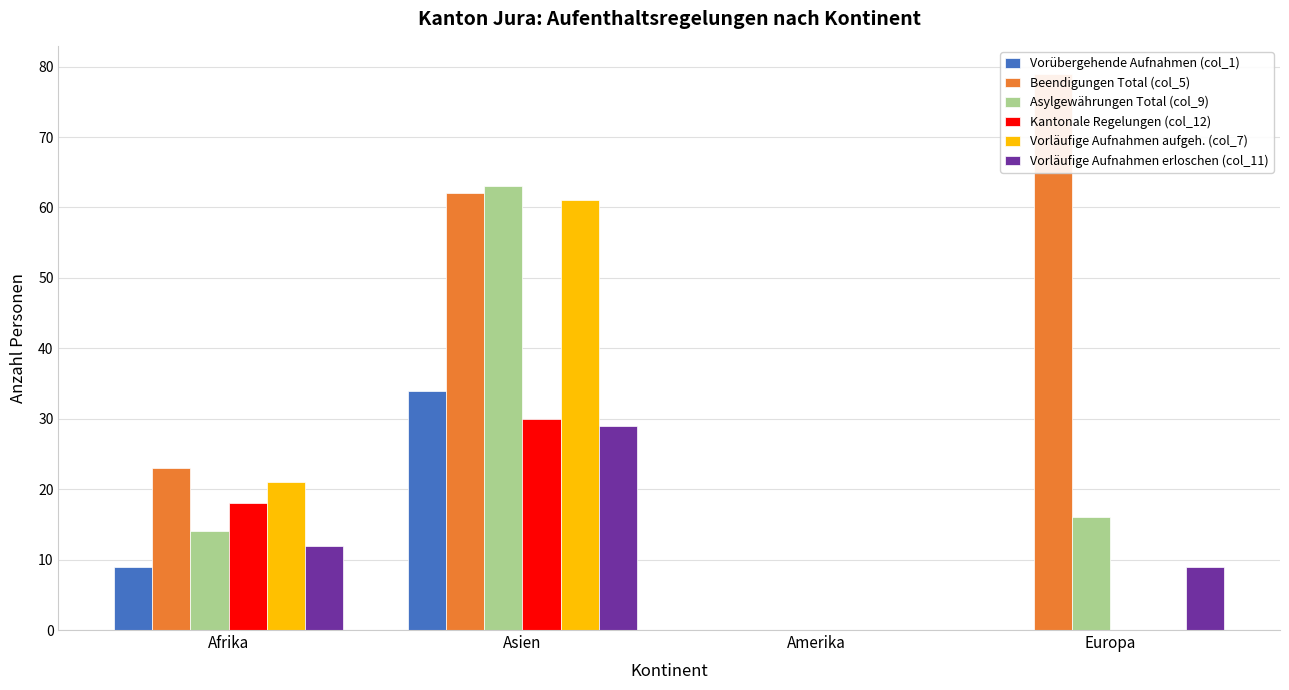

How many values in Vorläufige Aufnahmen aufgeh. (col_7) are above zero?

2